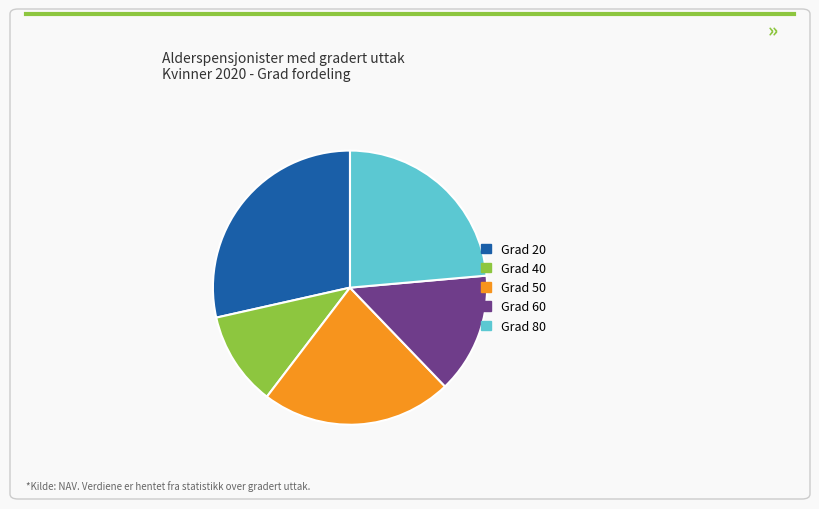

What is the ratio of the value at Grad 20 to the value at Grad 60?

2.0